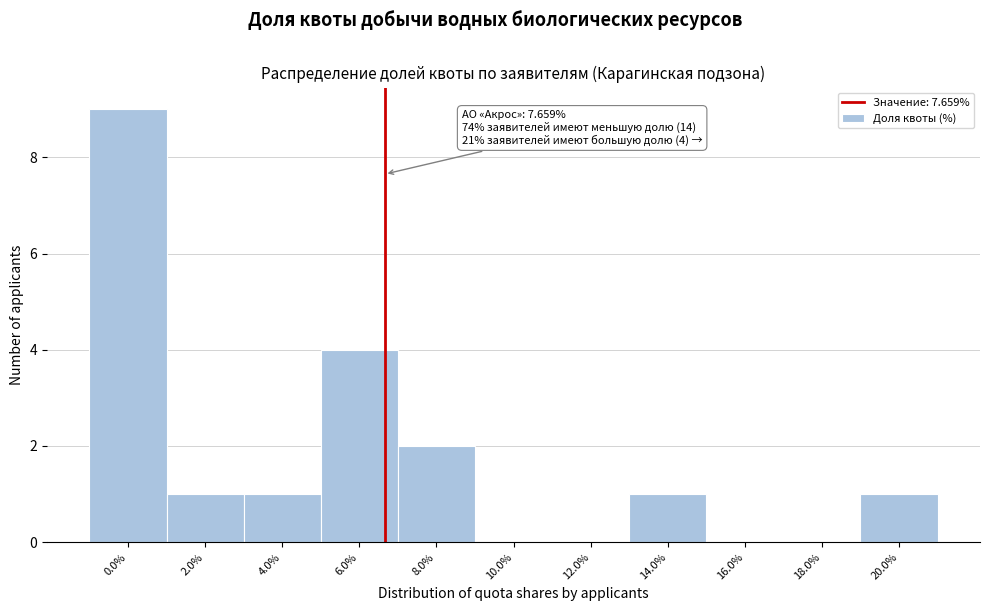

Reading left to right, transcribe all the data shown in this chart.

0.0%=9	2.0%=1	4.0%=1	6.0%=4	8.0%=2	10.0%=0	12.0%=0	14.0%=1	16.0%=0	18.0%=0	20.0%=1